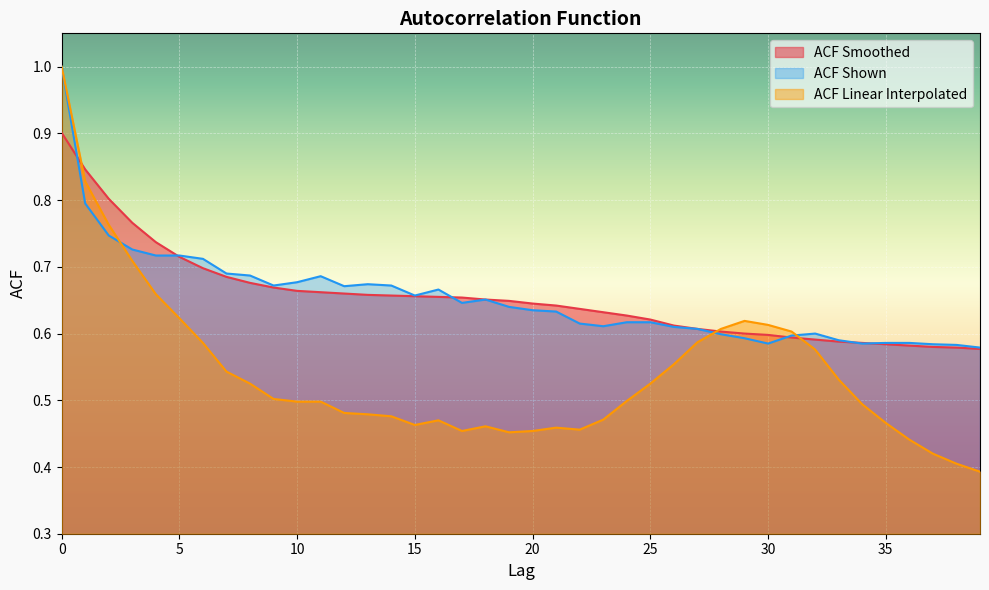

What is the highest value of the ACF Shown series?

1.0